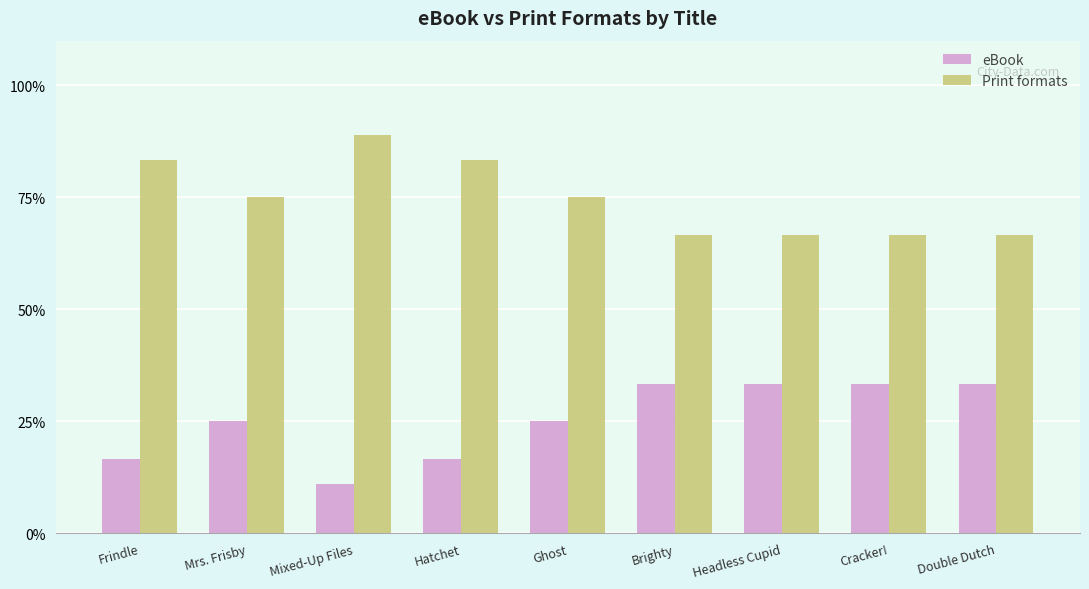

How many bars are there in each group?

2